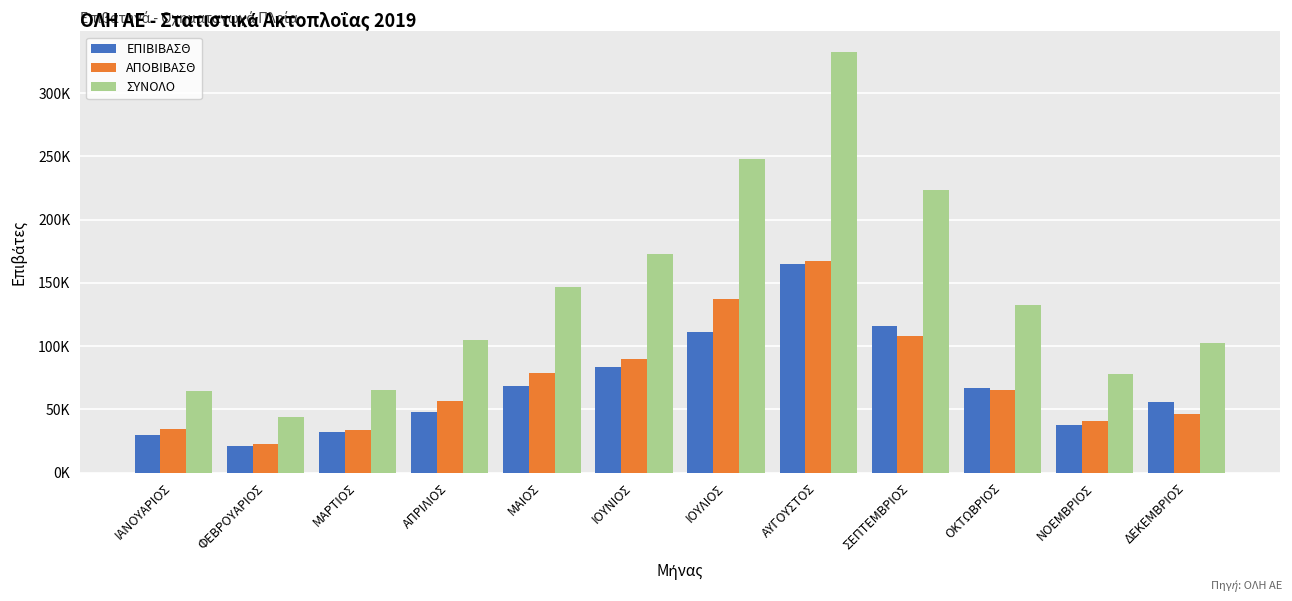

Is the value of ΣΥΝΟΛΟ at ΜΑΡΤΙΟΣ greater than the value of ΕΠΙΒΙΒΑΣΘ at ΝΟΕΜΒΡΙΟΣ?

Yes